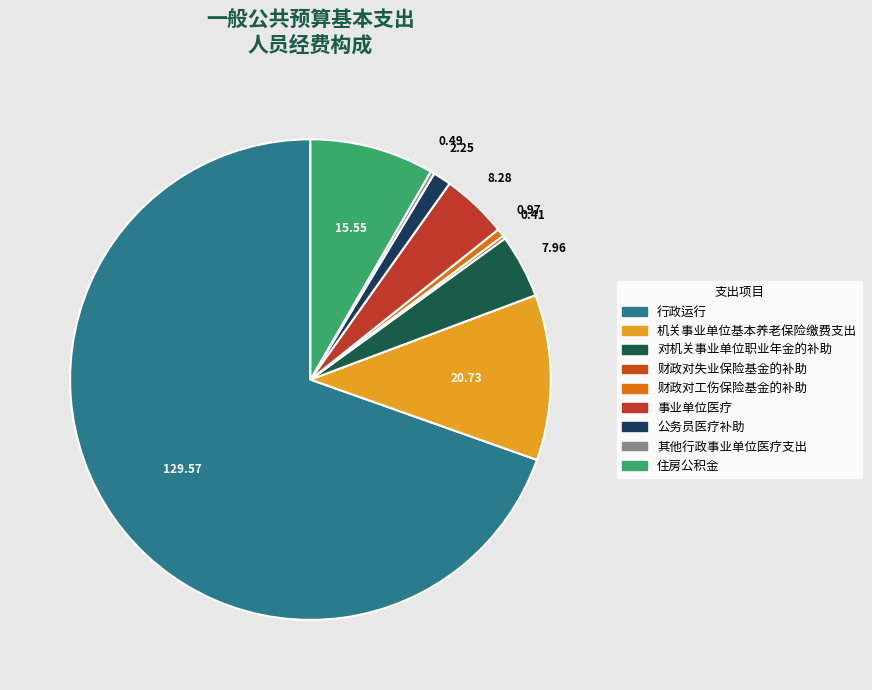

The 对机关事业单位职业年金的补助 slice represents 1% of the pie. True or false?

False